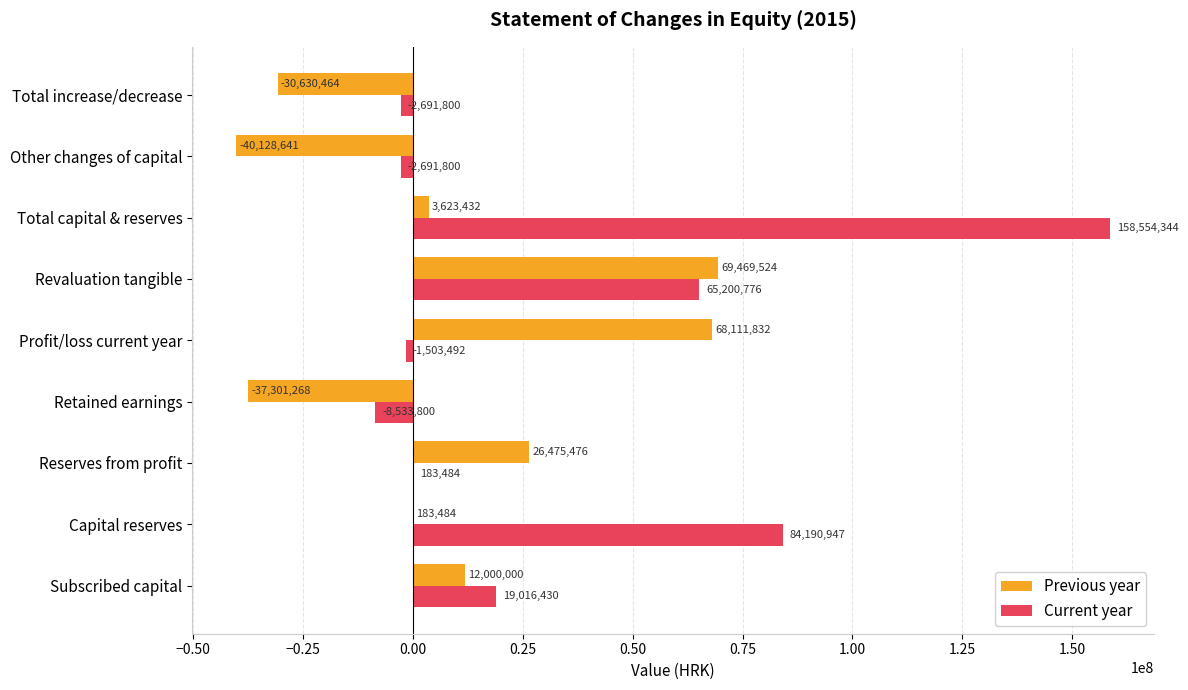

What is the highest value of the Current year series?

158554344.0